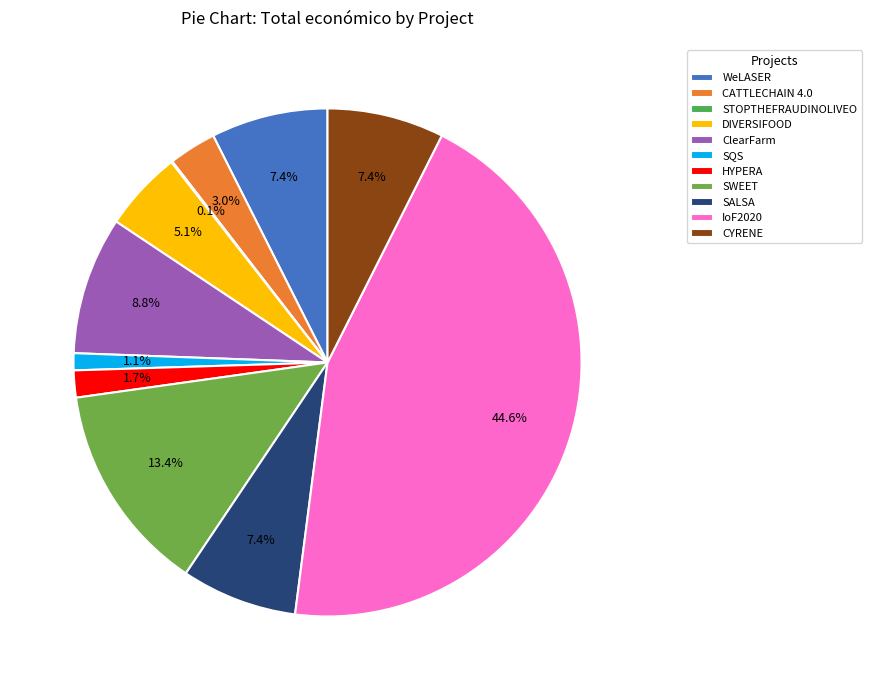

How many slices are in this pie chart?

11